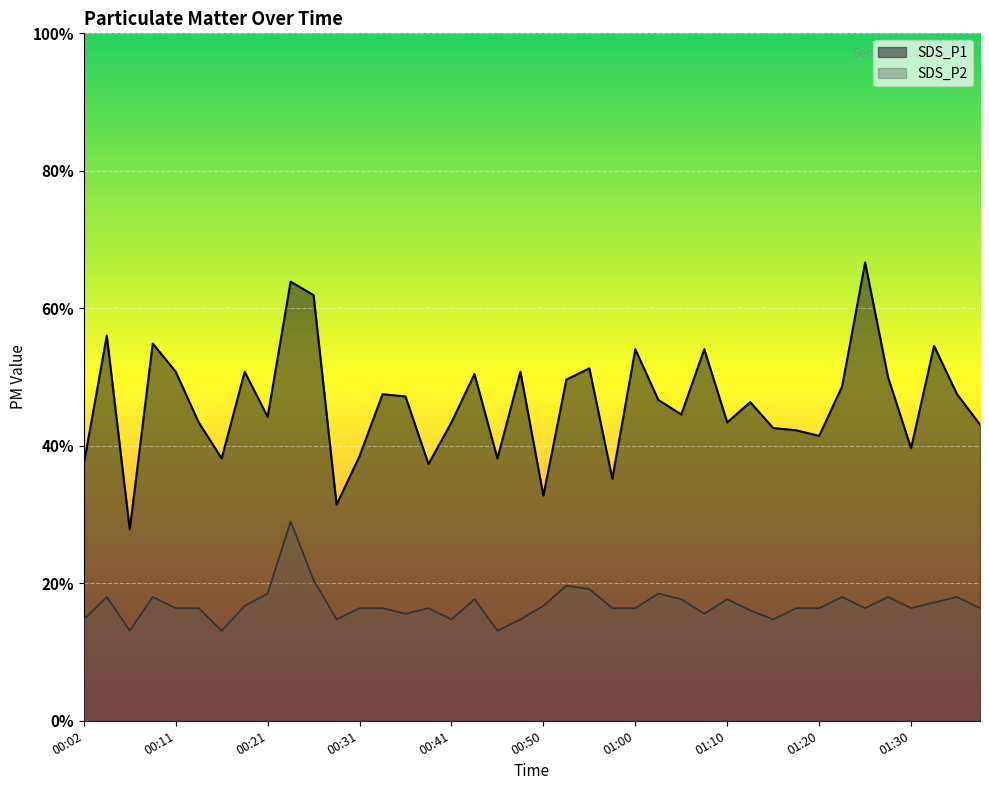

The value of SDS_P2 at 00:04 is 1.1. True or false?

True